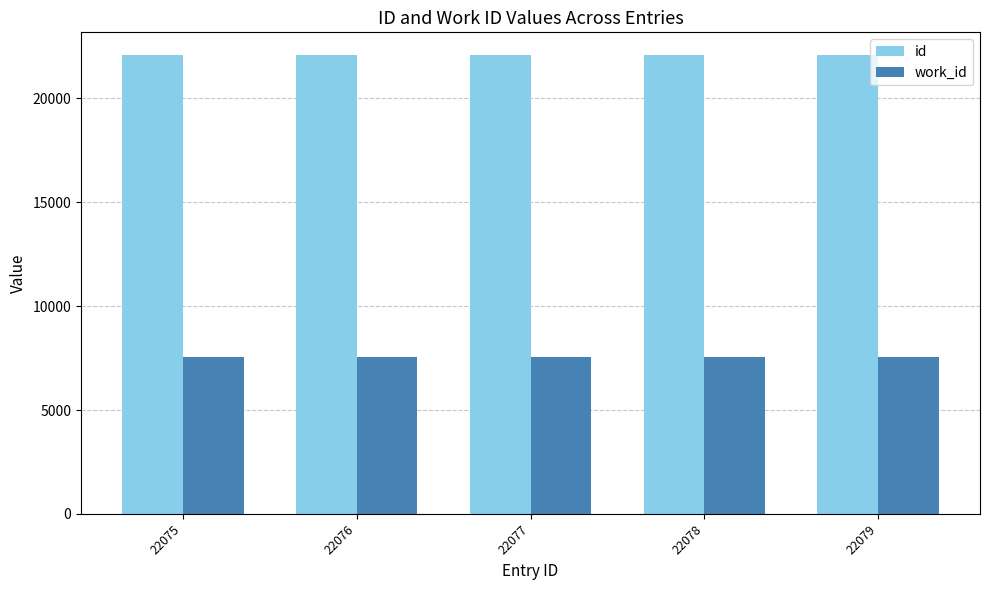

At 22078, list the series in order from smallest to largest.

work_id, id